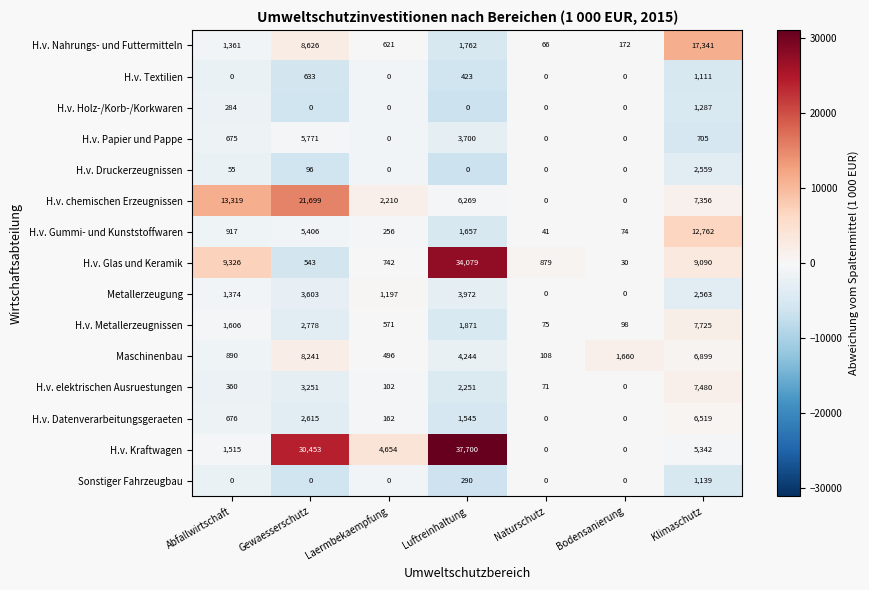

Rank the series by their maximum value, from highest to lowest.

H.v. Kraftwagen, H.v. Glas und Keramik, H.v. chemischen Erzeugnissen, H.v. Nahrungs- und Futtermitteln, H.v. Gummi- und Kunststoffwaren, Maschinenbau, H.v. Metallerzeugnissen, H.v. elektrischen Ausruestungen, H.v. Datenverarbeitungsgeraeten, H.v. Papier und Pappe, Metallerzeugung, H.v. Druckerzeugnissen, H.v. Holz-/Korb-/Korkwaren, Sonstiger Fahrzeugbau, H.v. Textilien